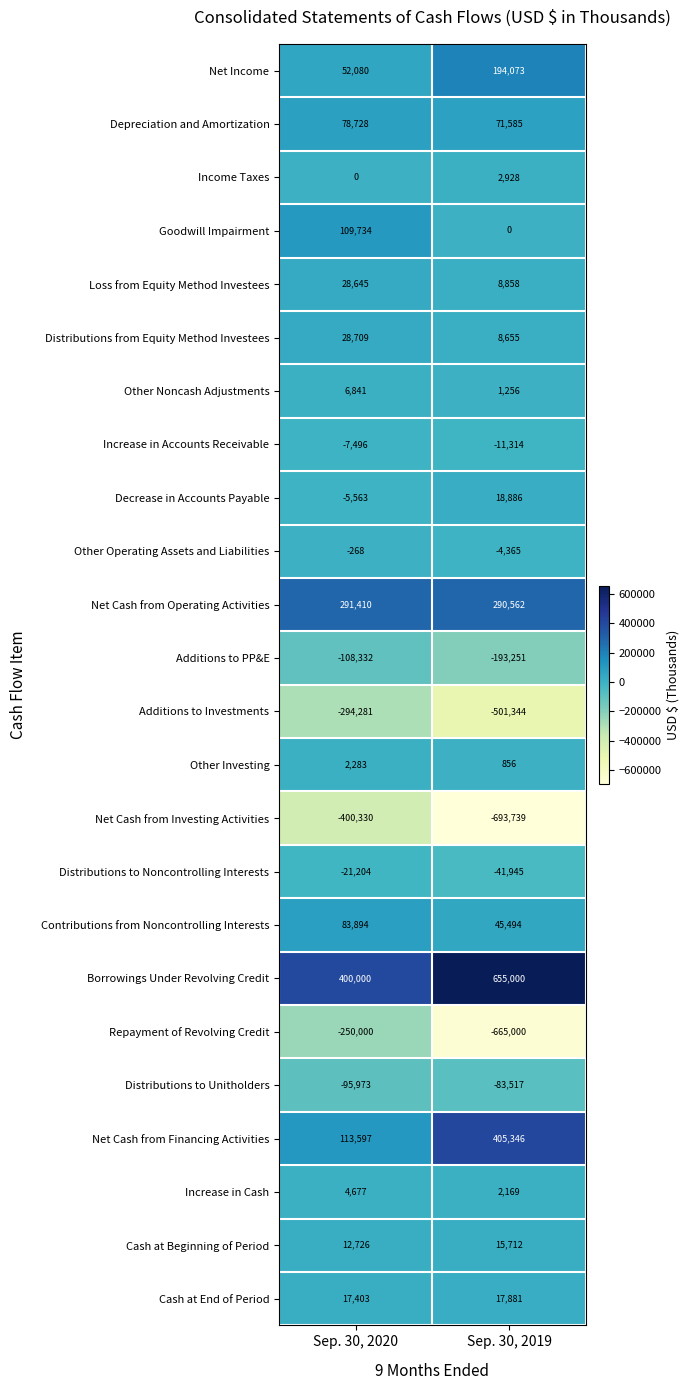

At Sep. 30, 2019, list the series in order from smallest to largest.

Net Cash from Investing Activities, Repayment of Revolving Credit, Additions to Investments, Additions to PP&E, Distributions to Unitholders, Distributions to Noncontrolling Interests, Increase in Accounts Receivable, Other Operating Assets and Liabilities, Goodwill Impairment, Other Investing, Other Noncash Adjustments, Increase in Cash, Income Taxes, Distributions from Equity Method Investees, Loss from Equity Method Investees, Cash at Beginning of Period, Cash at End of Period, Decrease in Accounts Payable, Contributions from Noncontrolling Interests, Depreciation and Amortization, Net Income, Net Cash from Operating Activities, Net Cash from Financing Activities, Borrowings Under Revolving Credit